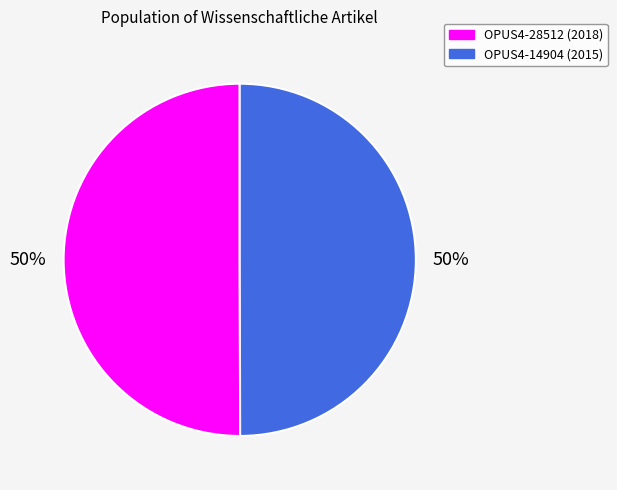

How many segments does this pie chart have?

2